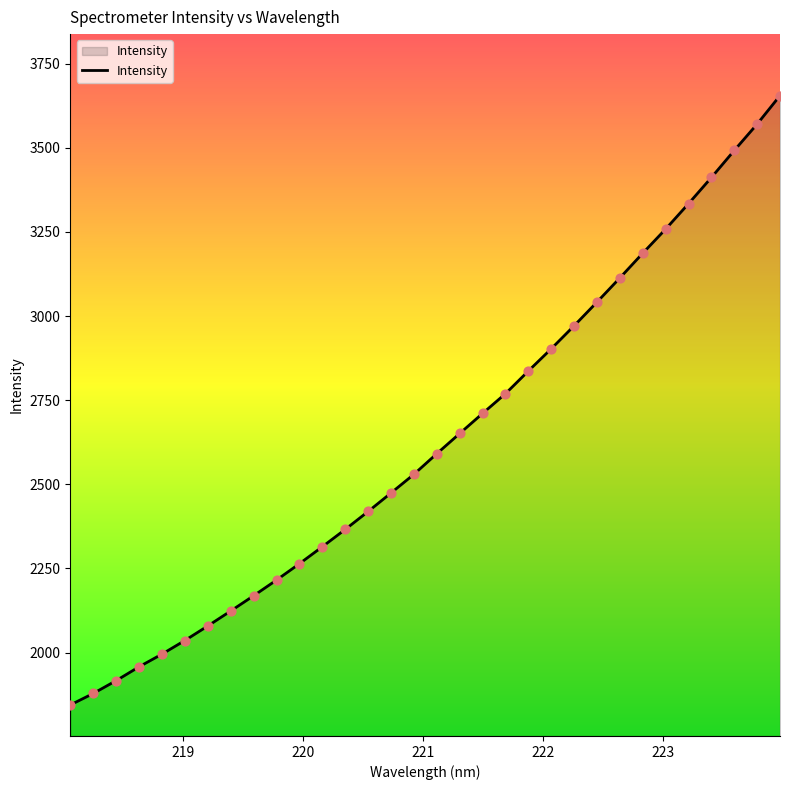

What is the maximum value shown in the chart?

3655.2